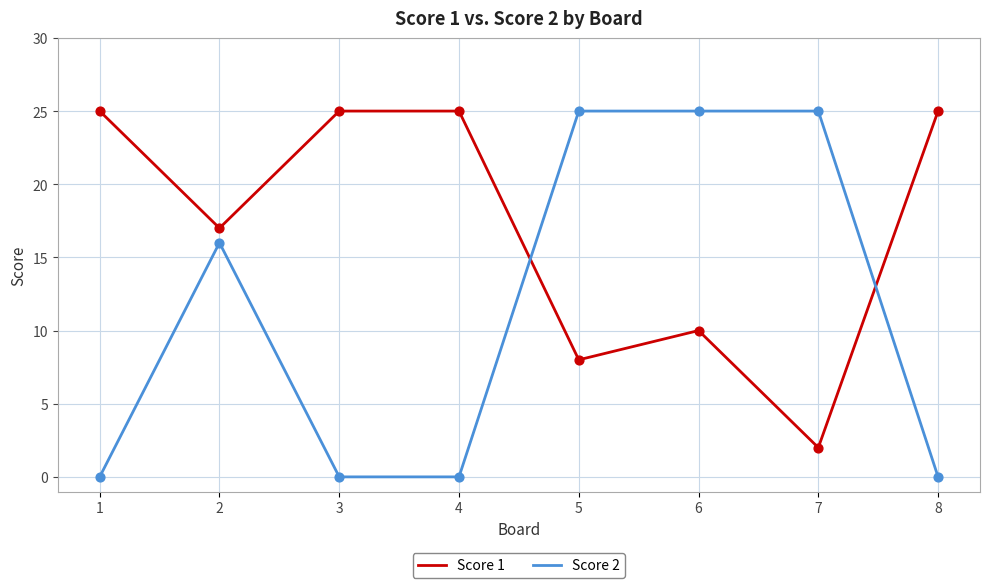

Which series has the widest spread of values?

Score 2